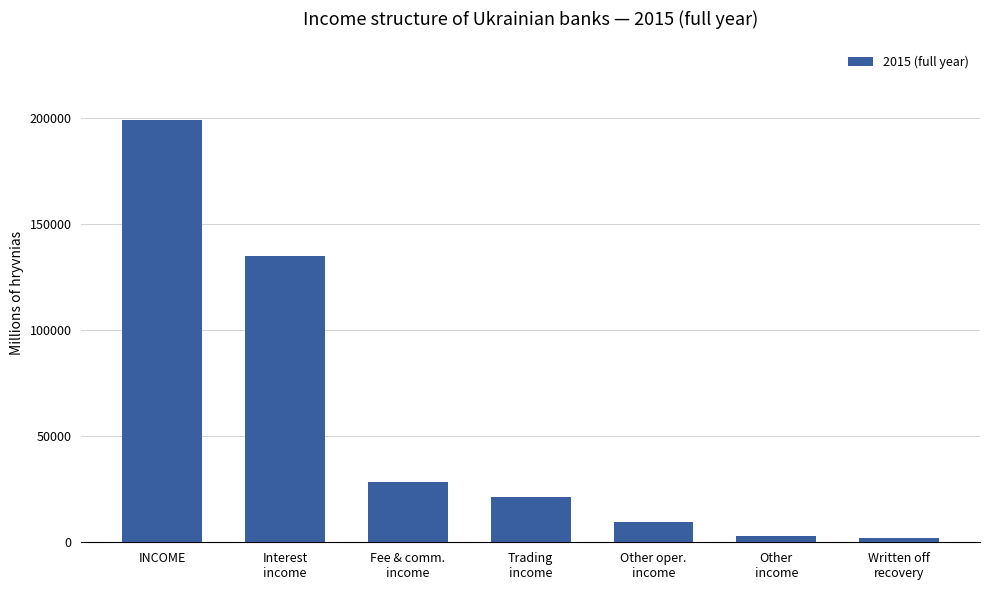

How many series are shown in this chart?

1